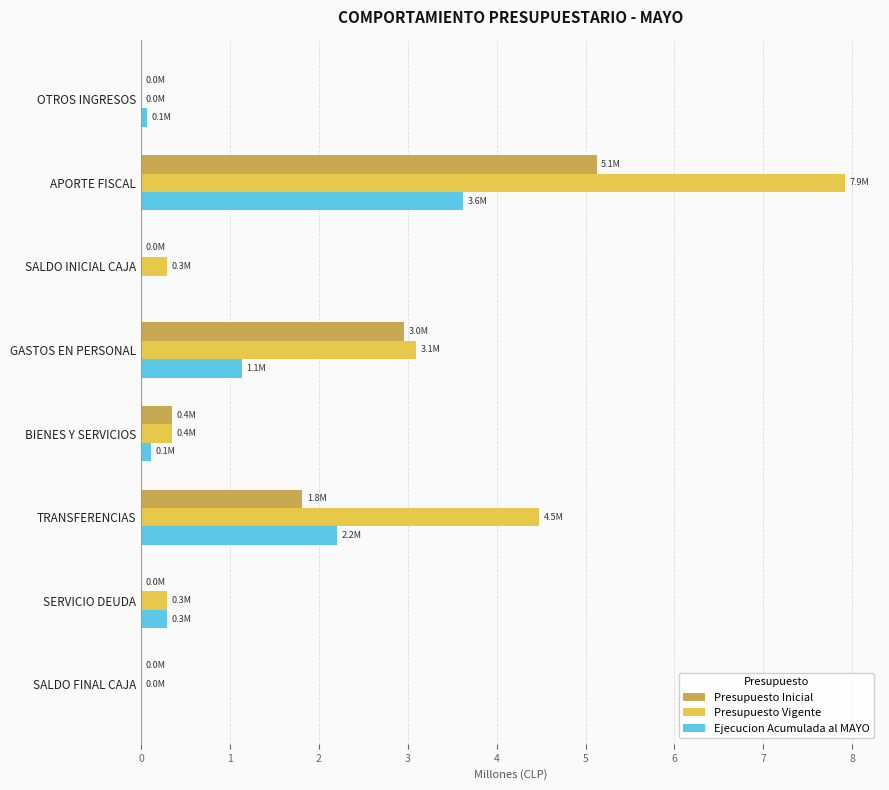

True or false: Ejecucion Acumulada al MAYO has a value of 1.6 at GASTOS EN PERSONAL.

False